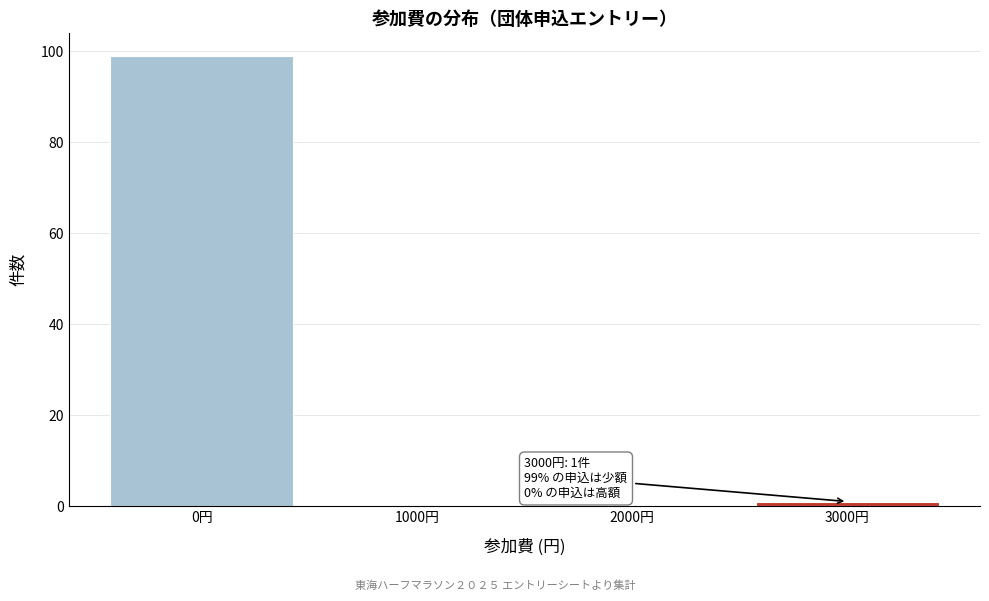

Reading right to left, list all the values displayed in this chart.

3000円=1	2000円=0	1000円=0	0円=99